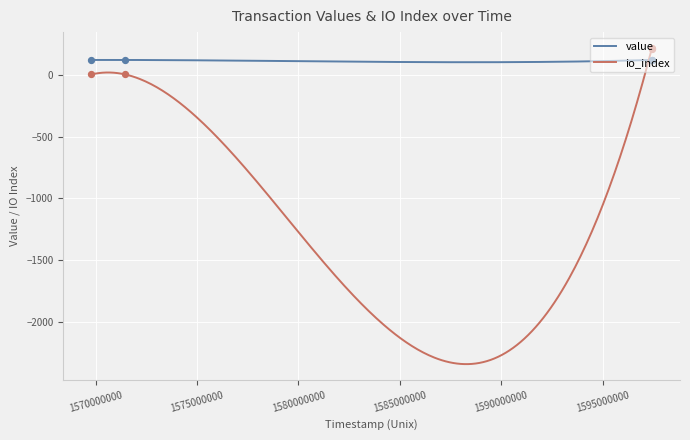

Which series reaches the minimum Y coordinate?

io_index